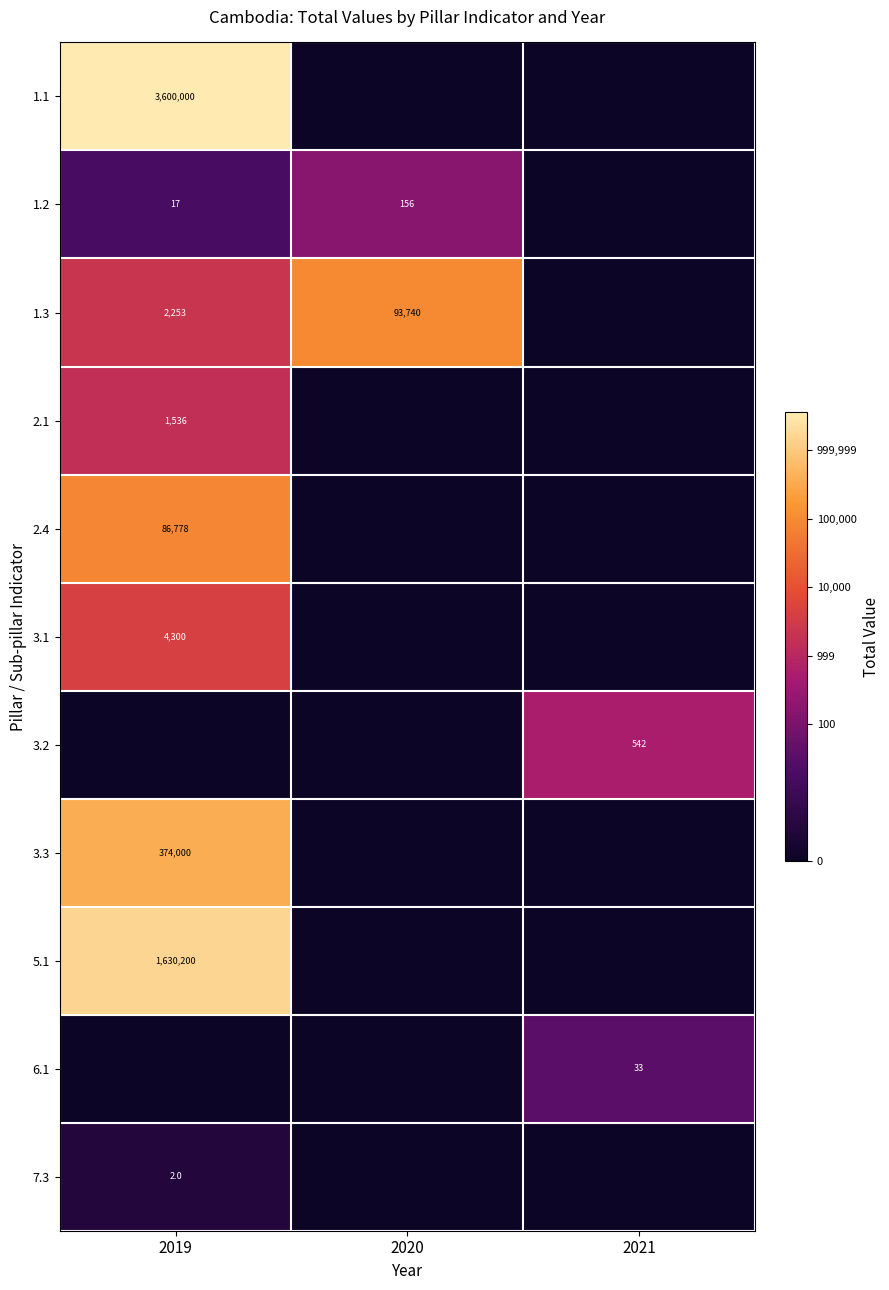

True or false: 3.1 has a value of 4300 at 2019.

True